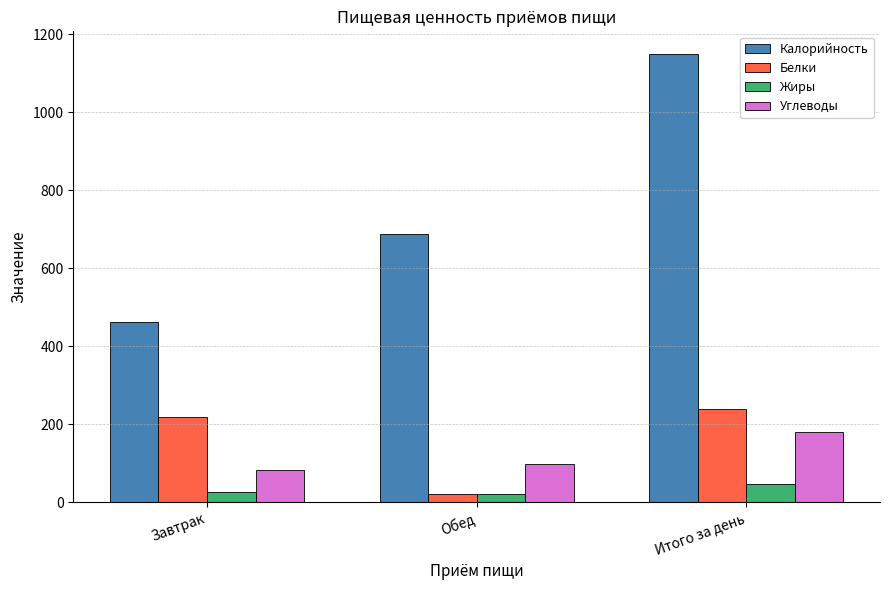

What is the greatest value displayed?

1149.6